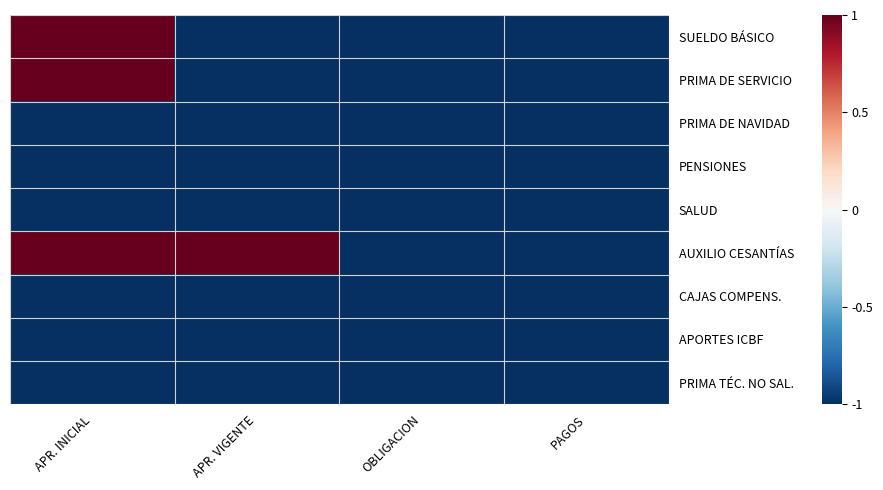

Between APR. INICIAL and OBLIGACION, which is larger?

APR. INICIAL